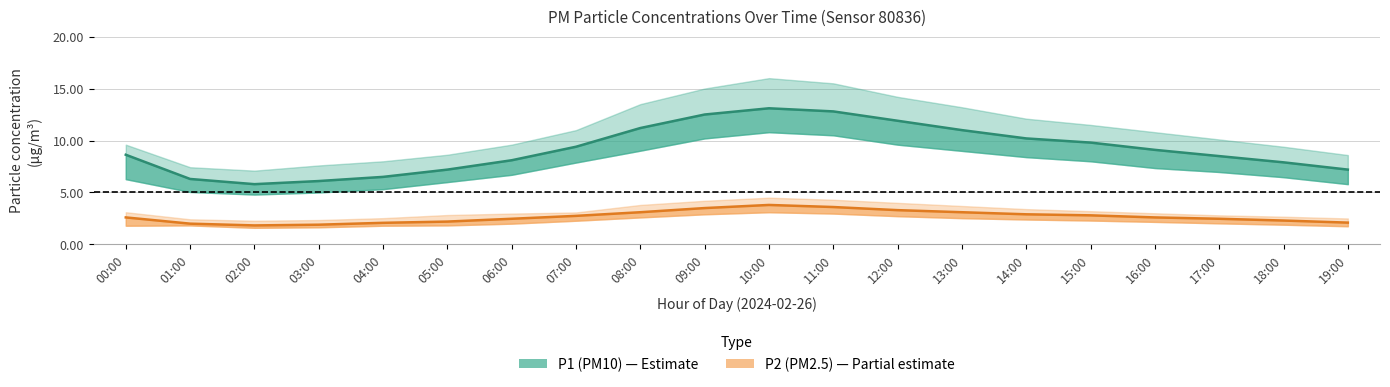

At which category is the sum across all series the highest?

10:00